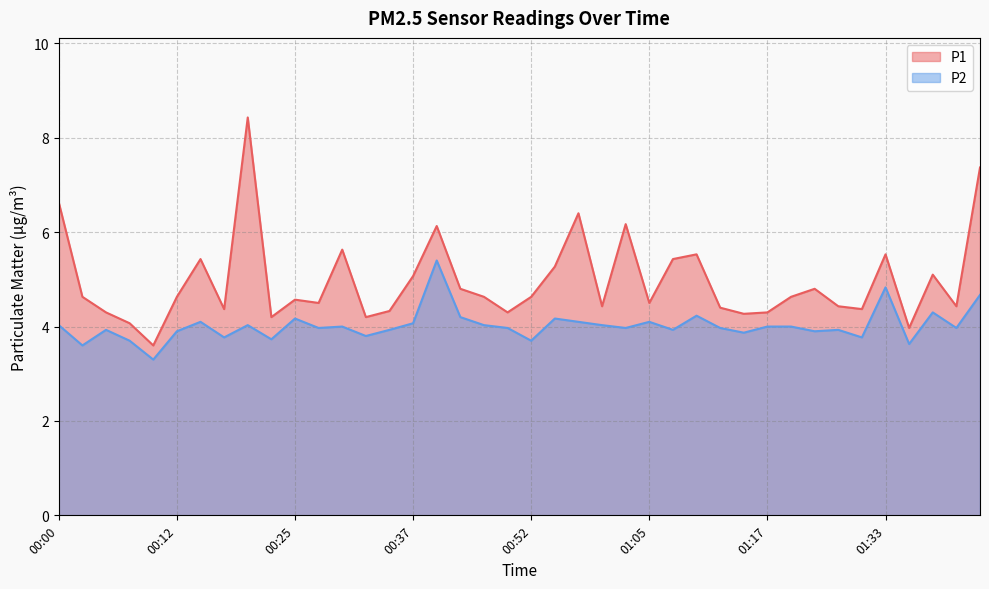

Rank the categories by P2 value from highest to lowest.

00:39, 01:33, 01:43, 01:38, 01:10, 00:42, 00:25, 00:55, 00:15, 00:57, 01:05, 00:37, 00:00, 00:20, 00:47, 01:00, 00:30, 01:17, 01:23, 00:27, 00:50, 01:02, 01:12, 01:41, 00:05, 00:35, 01:07, 01:28, 00:12, 01:26, 01:15, 00:32, 00:17, 01:31, 00:22, 00:08, 00:52, 01:36, 00:03, 00:10